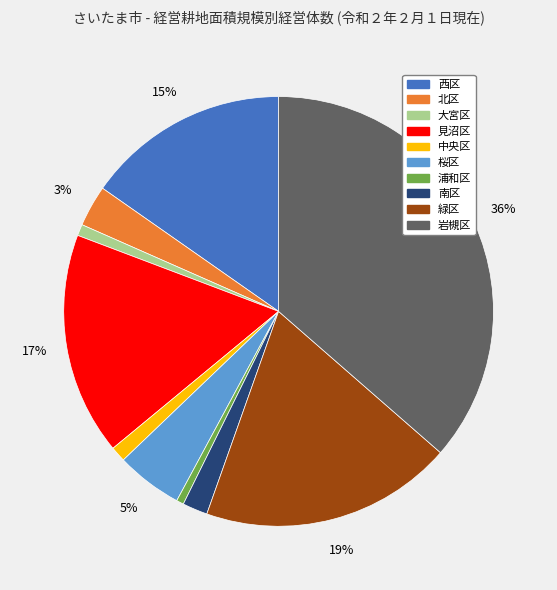

Does any single category account for the majority?

No